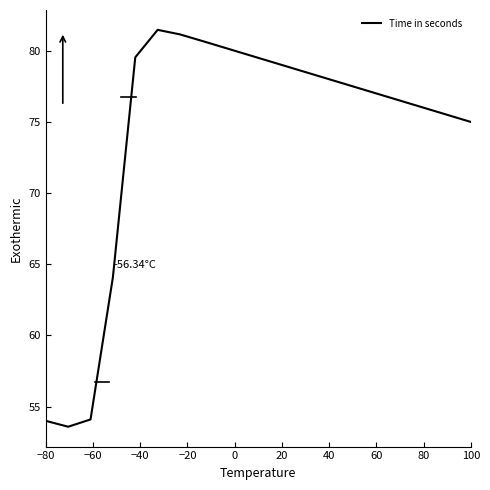

What is the smallest value displayed?

53.6